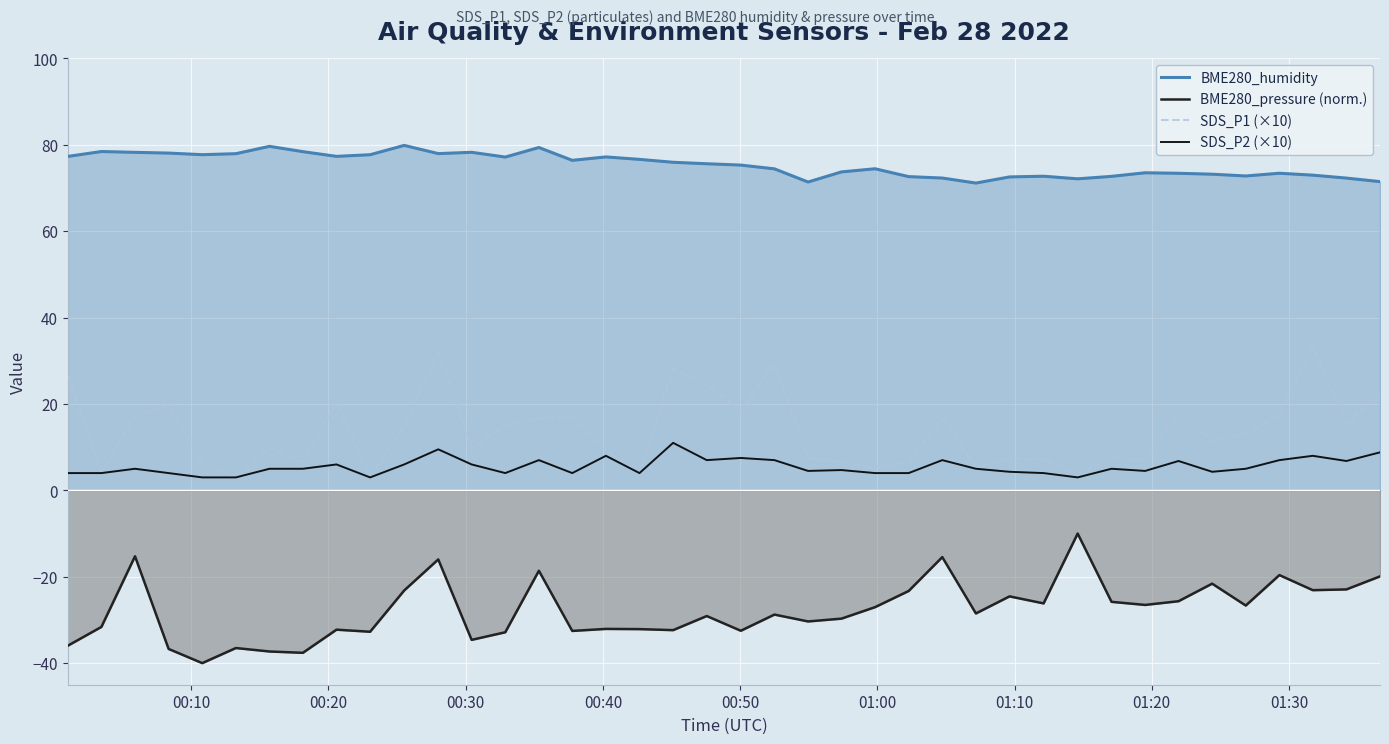

What is the value of the BME280_humidity point at the 8th from the left?

78.4